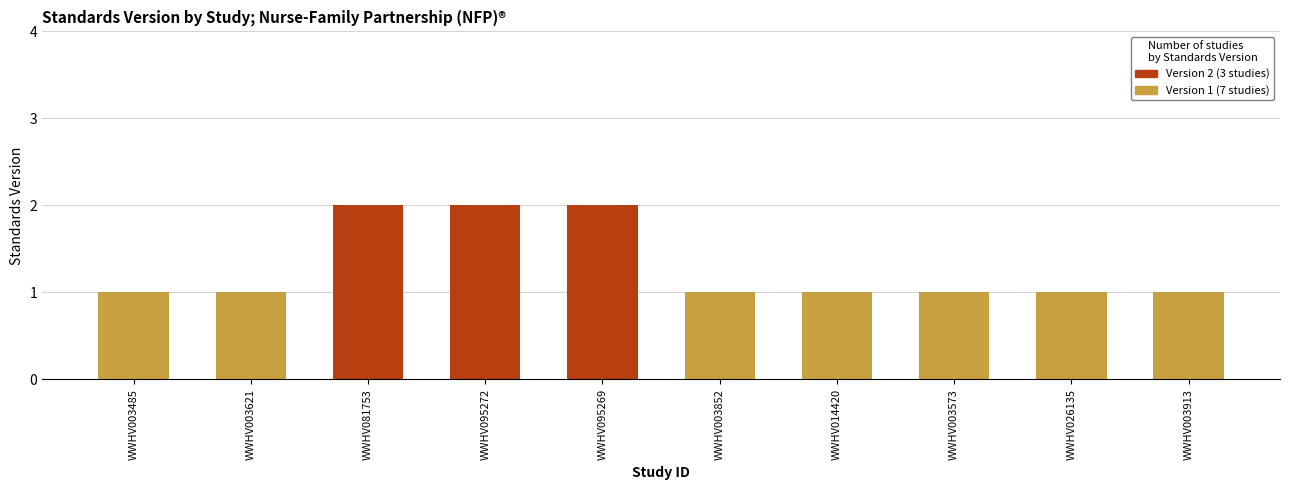

Does the chart contain stacked bars?

No